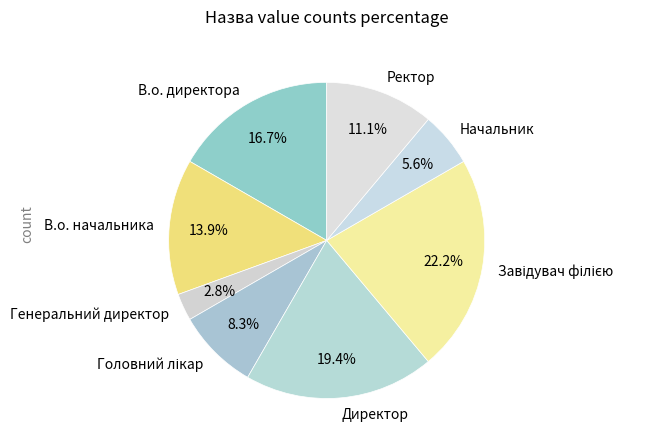

Which category has the smallest portion of the pie?

Генеральний директор